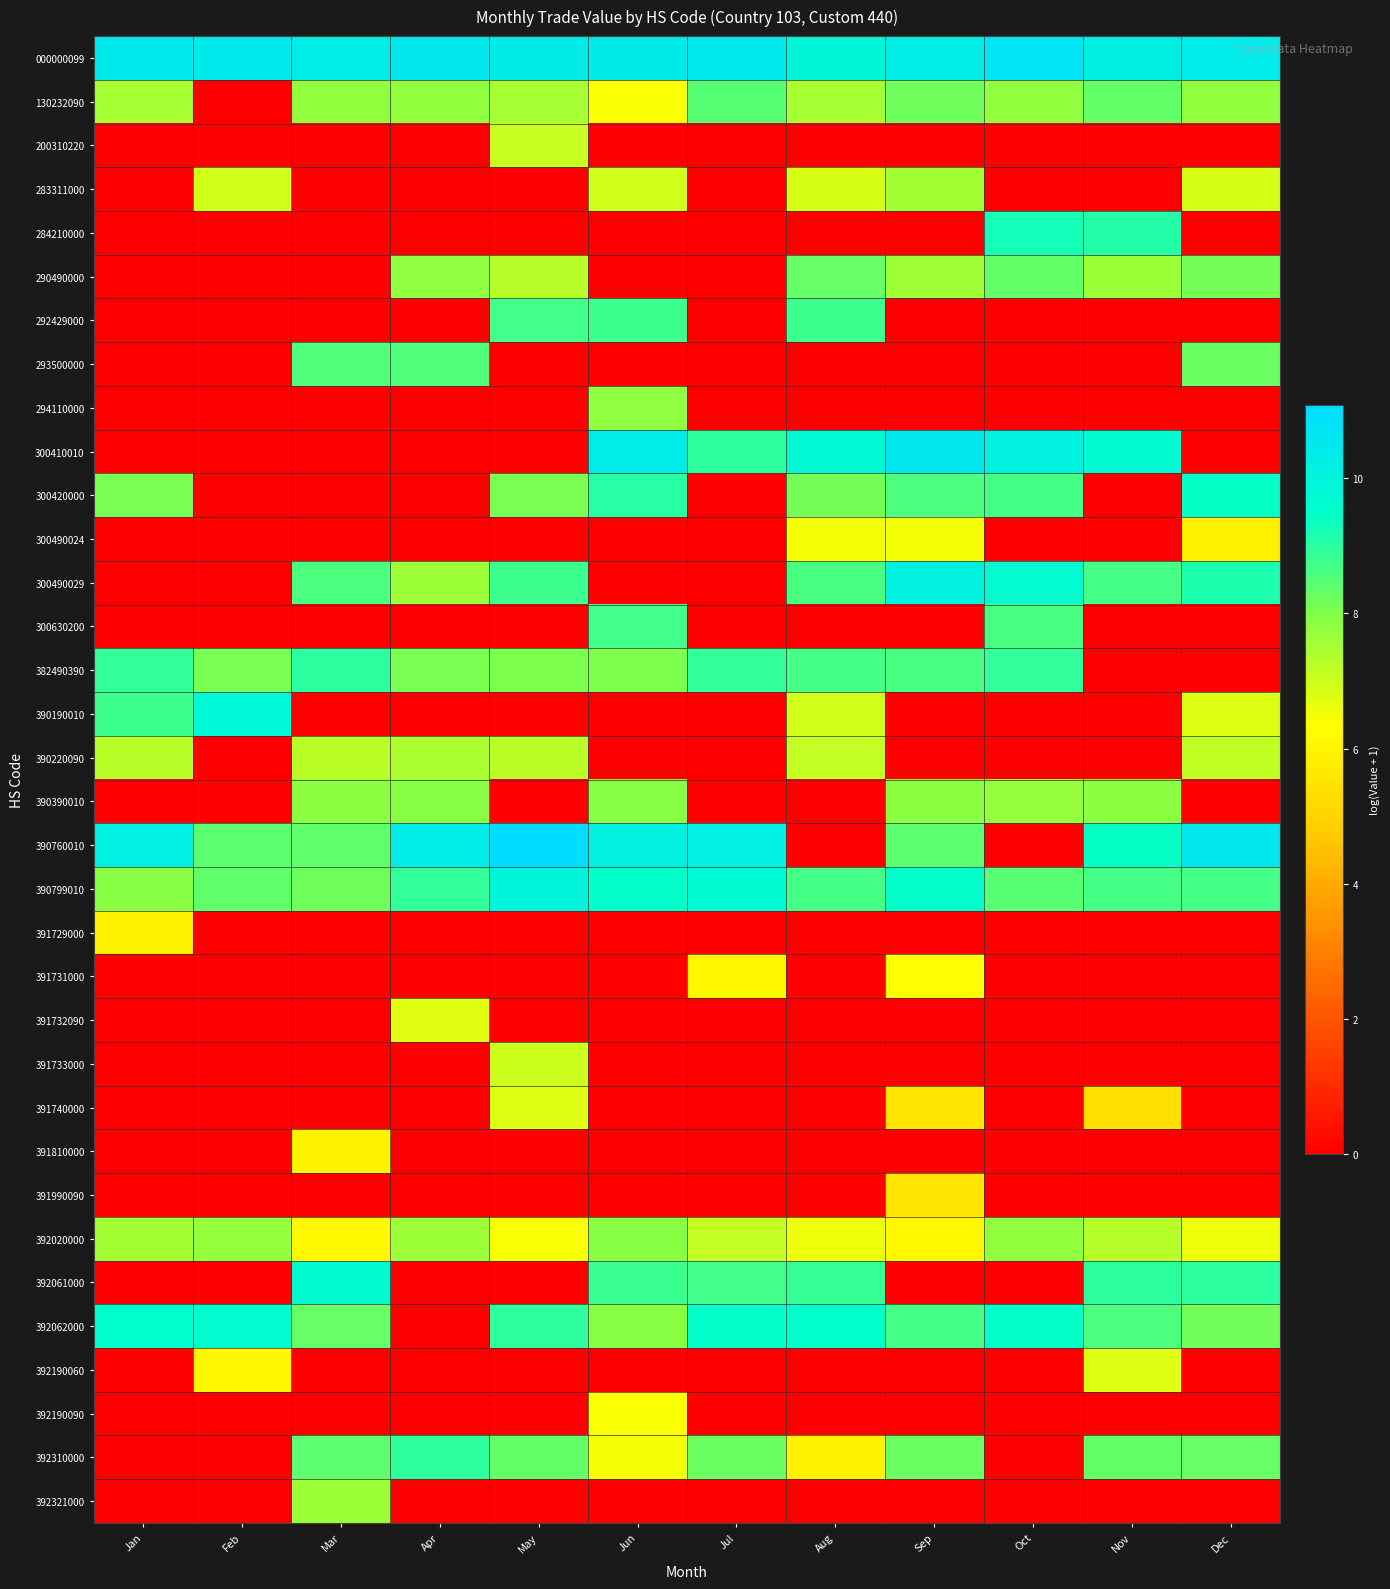

Between Apr and Dec, which series saw the biggest shift?

300420000